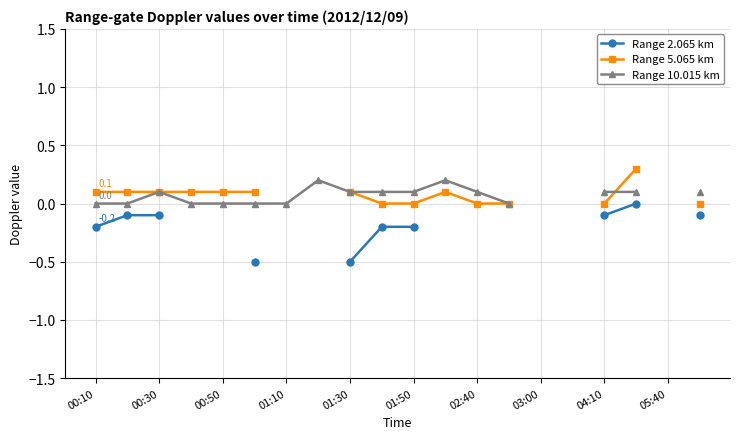

How many series are shown in this chart?

3